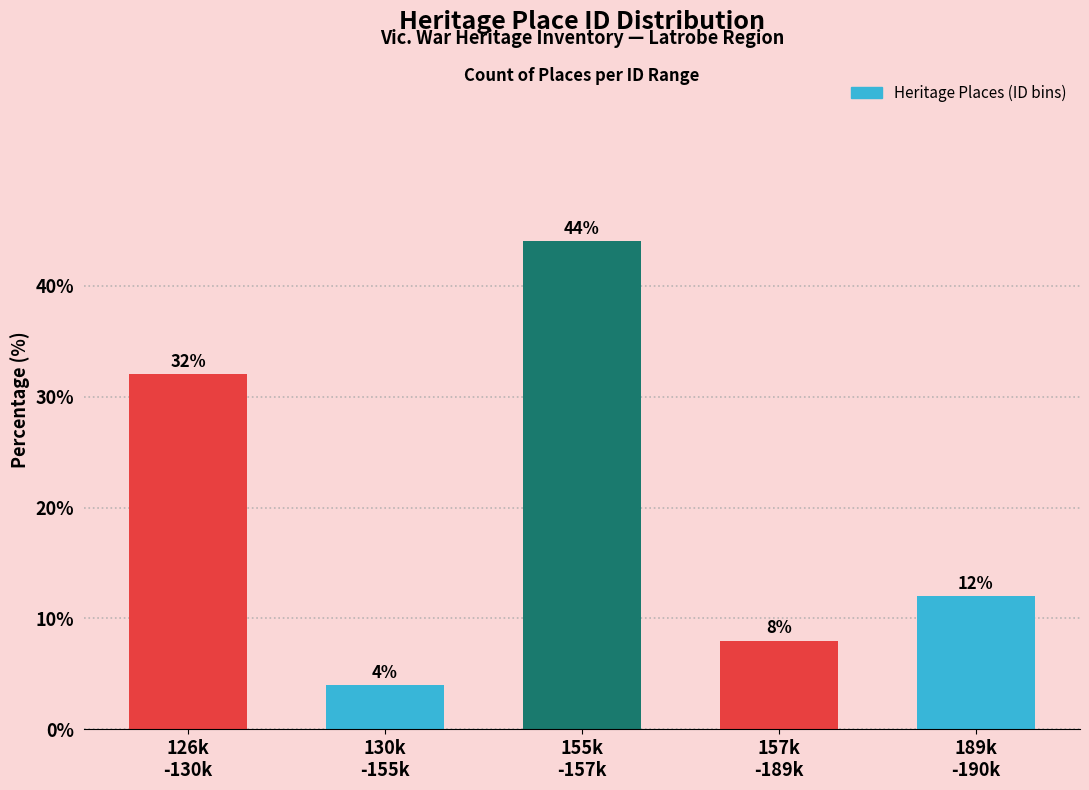

Reading left to right, transcribe all the data shown in this chart.

32	4	44	8	12